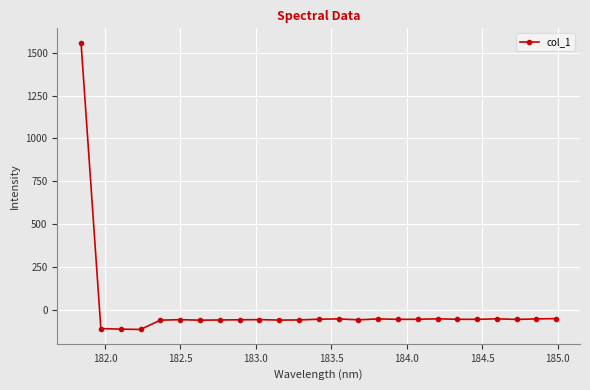

What is the difference between the second highest and second lowest values?

61.2